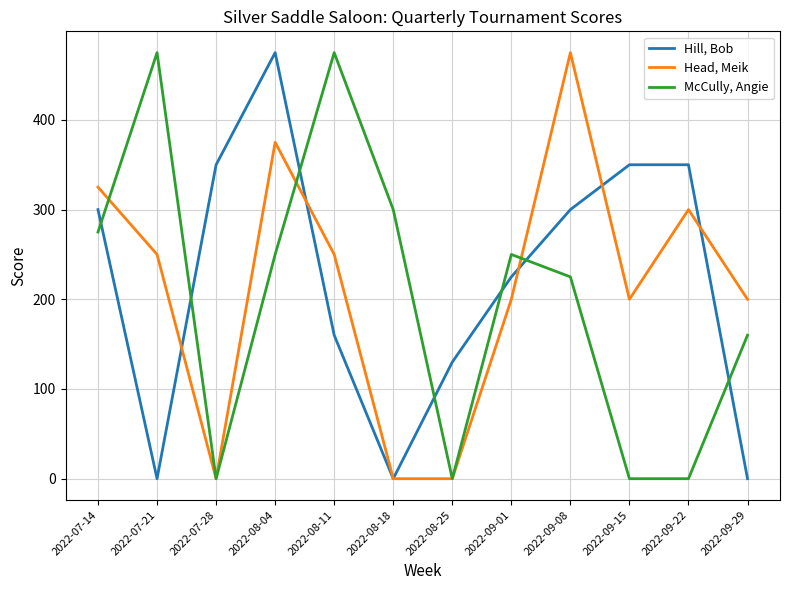

Reading right to left, list all the values displayed in this chart.

Hill, Bob: 2022-09-29=0	2022-09-22=350	2022-09-15=350	2022-09-08=300	2022-09-01=225	2022-08-25=130	2022-08-18=0	2022-08-11=160	2022-08-04=475	2022-07-28=350	2022-07-21=0	2022-07-14=300
Head, Meik: 2022-09-29=200	2022-09-22=300	2022-09-15=200	2022-09-08=475	2022-09-01=200	2022-08-25=0	2022-08-18=0	2022-08-11=250	2022-08-04=375	2022-07-28=0	2022-07-21=250	2022-07-14=325
McCully, Angie: 2022-09-29=160	2022-09-22=0	2022-09-15=0	2022-09-08=225	2022-09-01=250	2022-08-25=0	2022-08-18=300	2022-08-11=475	2022-08-04=250	2022-07-28=0	2022-07-21=475	2022-07-14=275